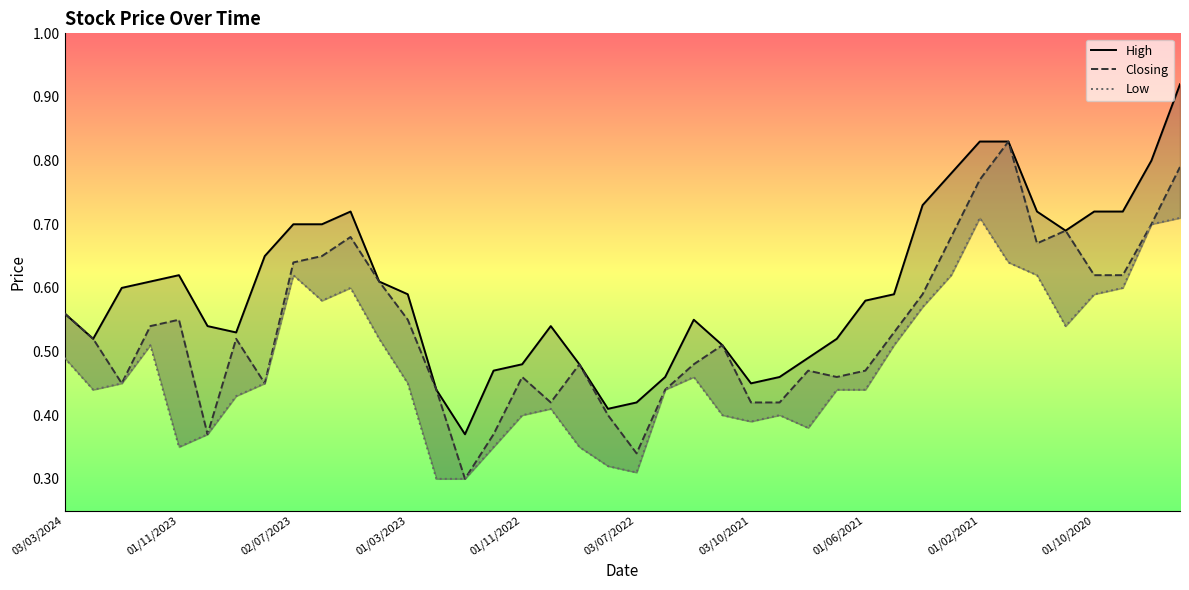

What position from the right is 03/07/2022?

20